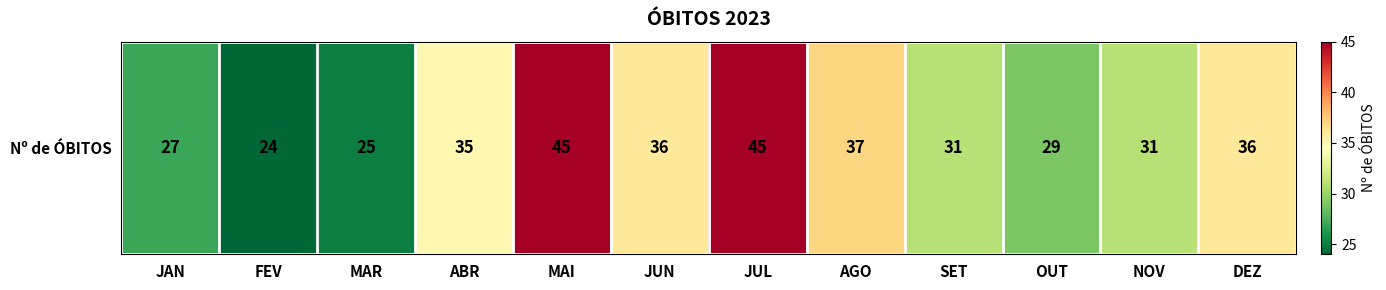

List the labels in order of value, smallest first.

FEV, MAR, JAN, OUT, SET, NOV, ABR, JUN, DEZ, AGO, MAI, JUL